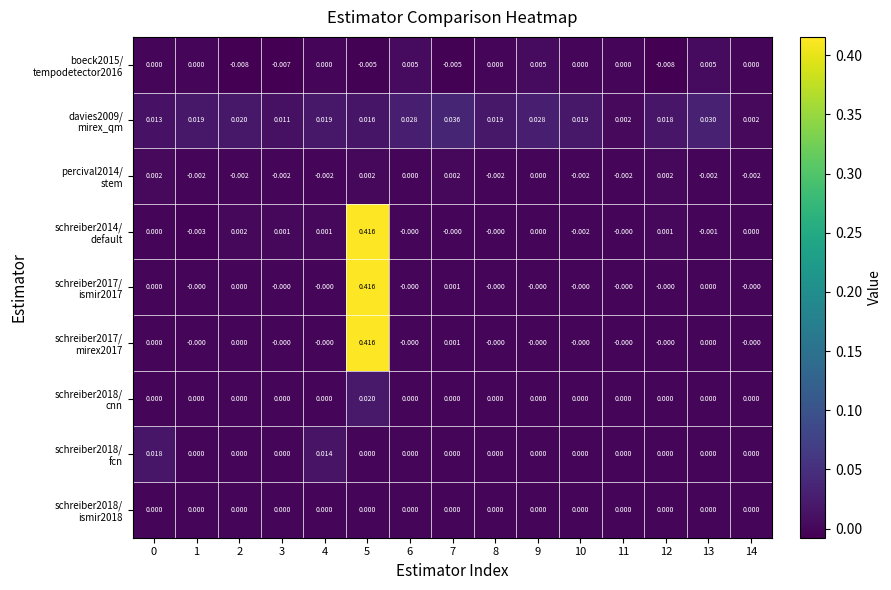

How many series are shown in this chart?

9